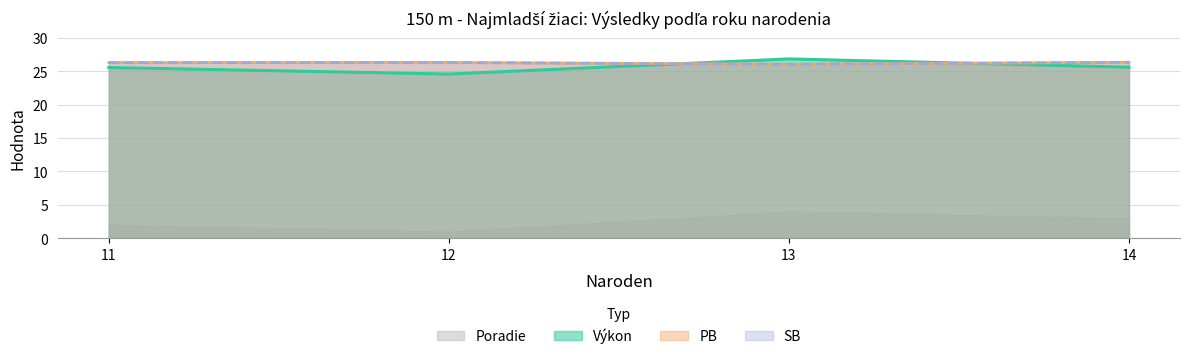

Where is SB nearest to the value 26?

13